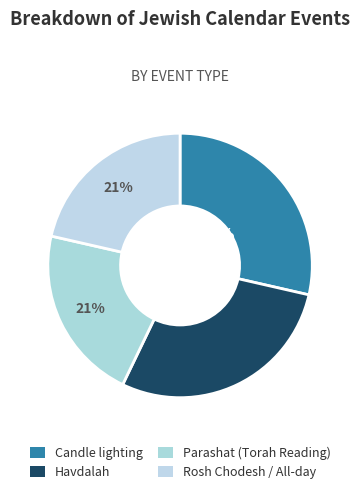

What percentage is the Parashat (Torah Reading) slice, to the nearest percent?

21%